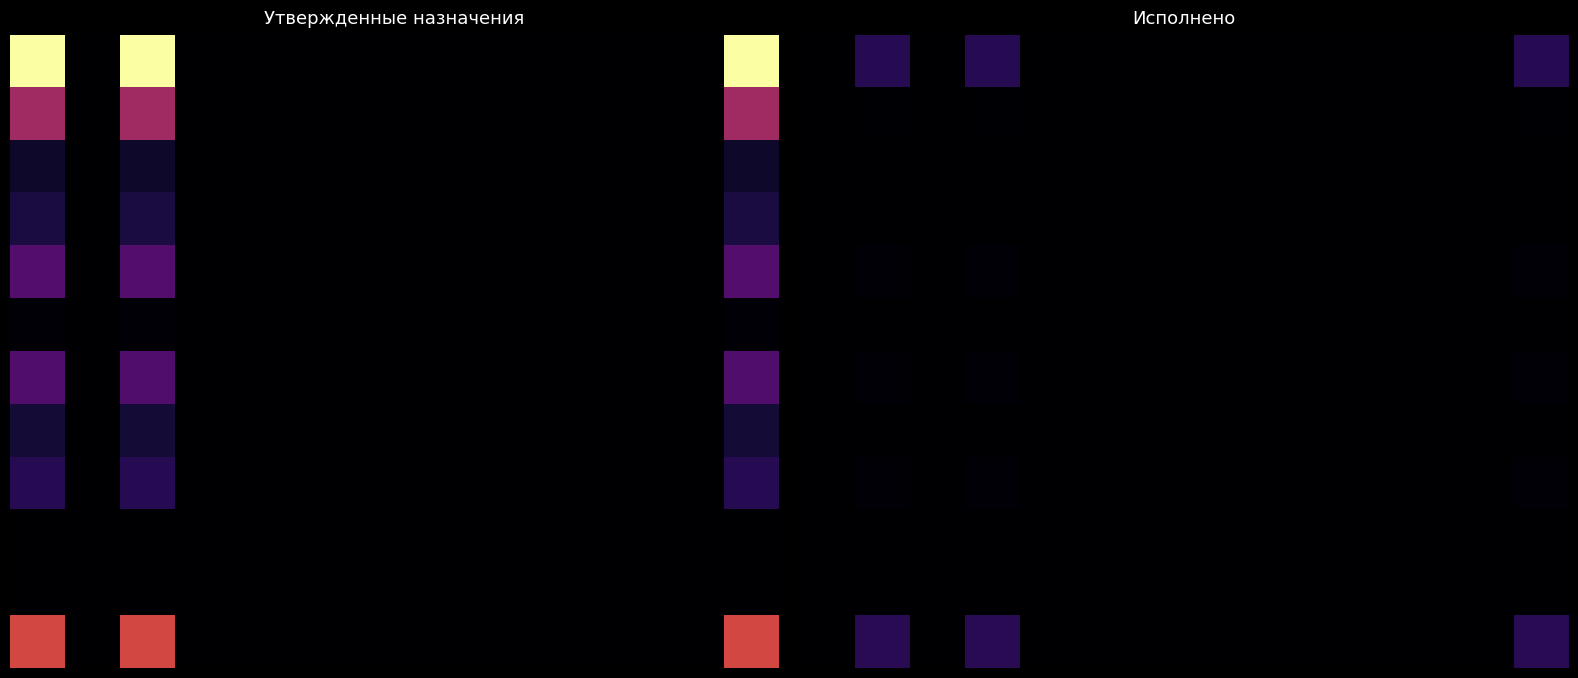

How many data points does each series have?

14